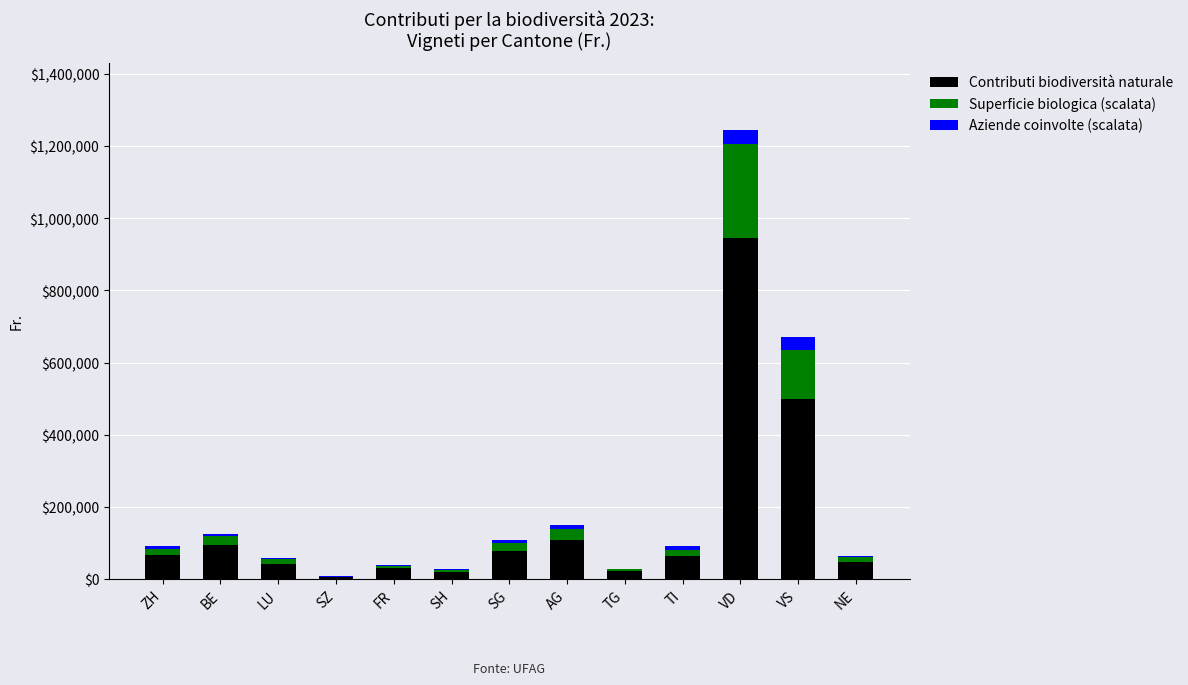

What is the maximum value for Contributi biodiversità naturale?

946561.0